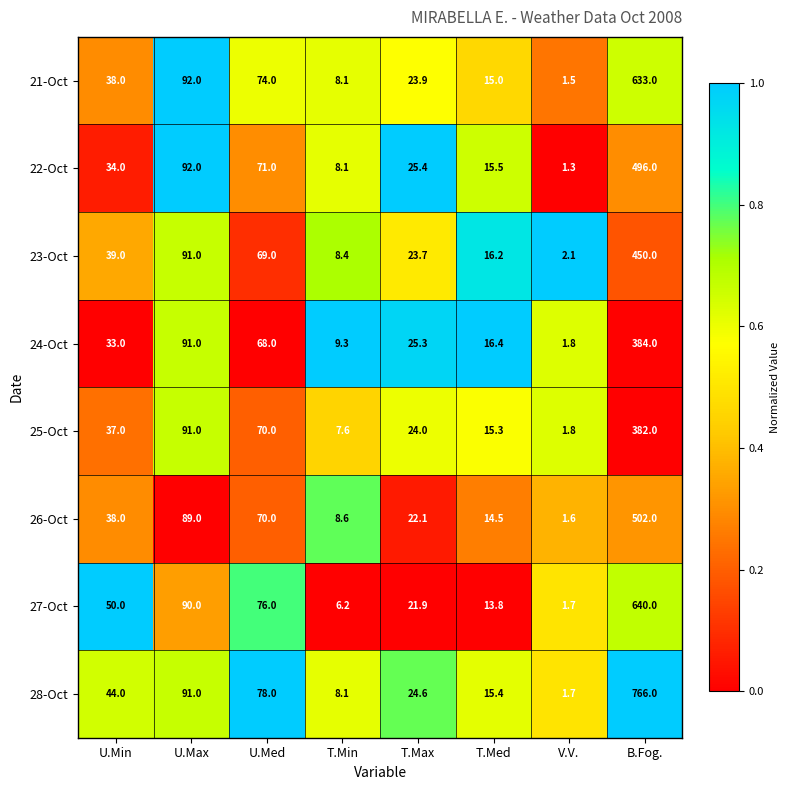

Is it true that 26-Oct equals 38.0 at U.Min?

True